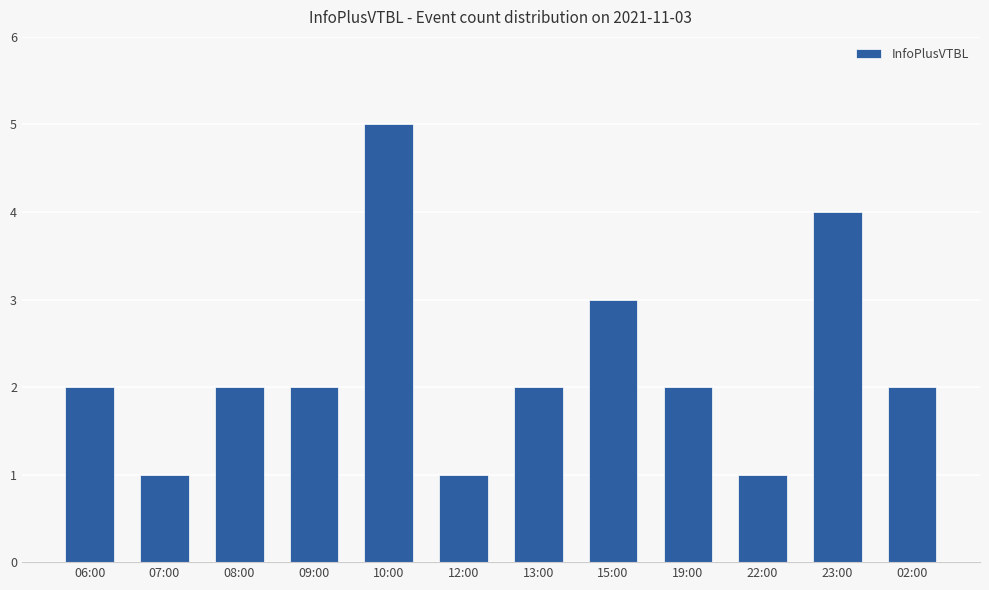

Which label corresponds to the largest value in the chart?

10:00